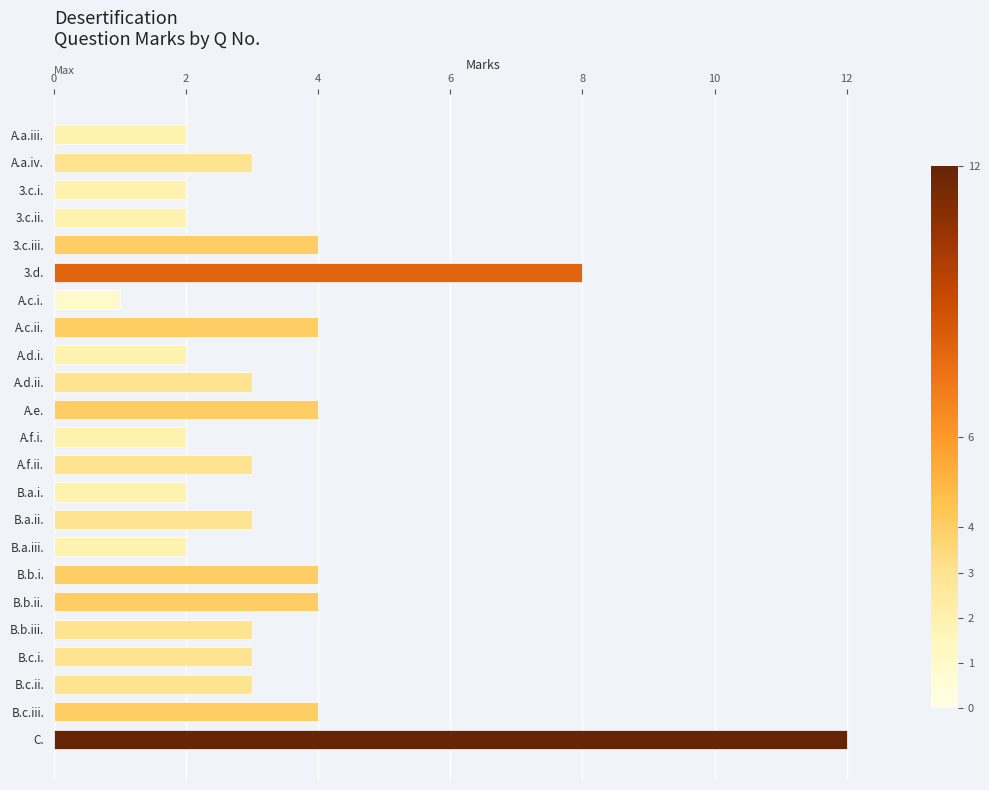

Approximately how many times larger is the value at A.c.i. compared to A.d.ii.?

0.3